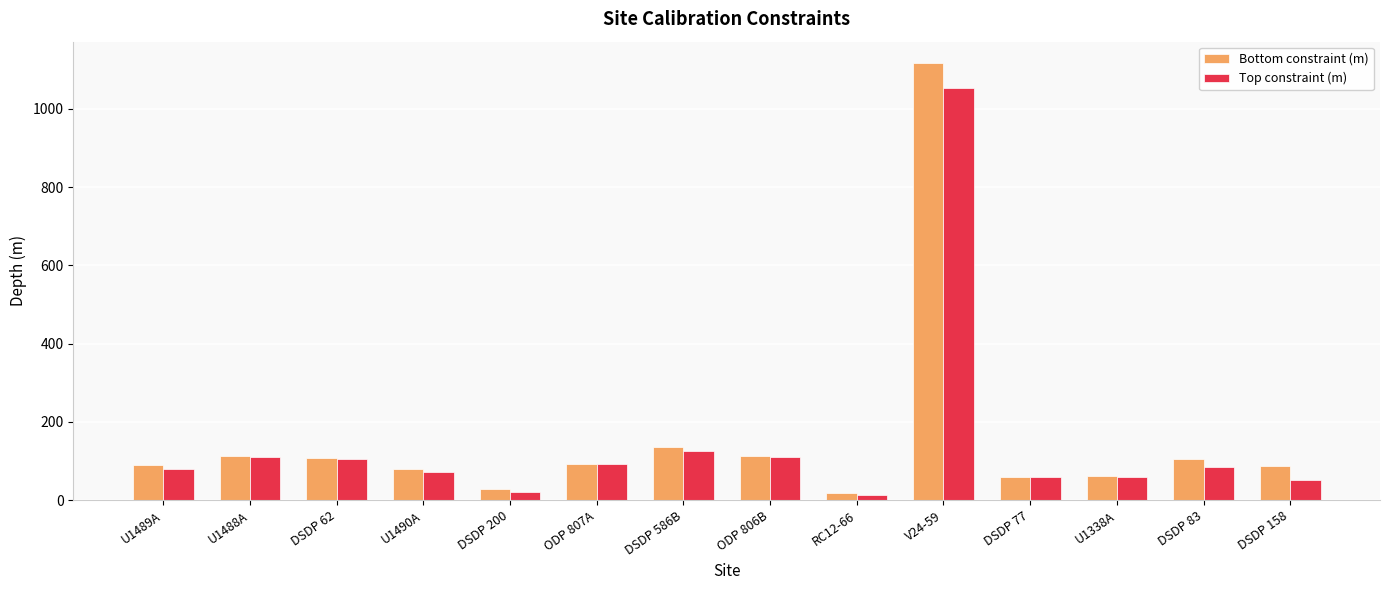

Between DSDP 586B and DSDP 77, which series saw the biggest shift?

Bottom constraint (m)